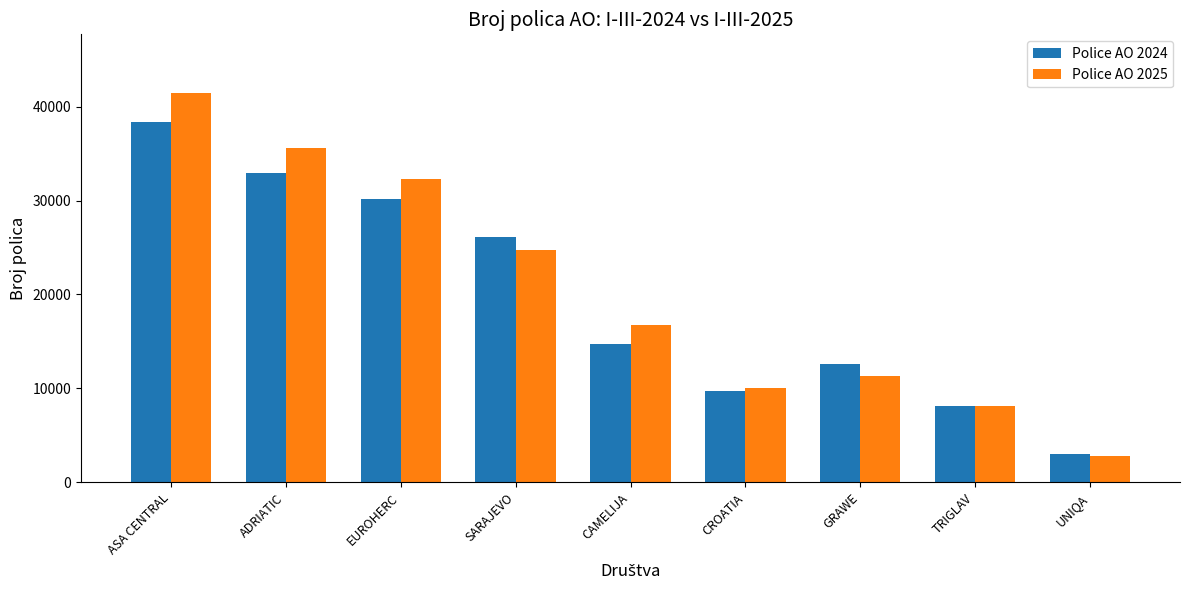

At which category is the sum across all series the highest?

ASA CENTRAL